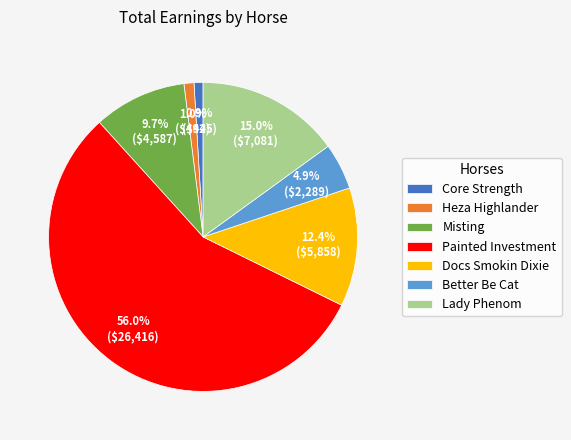

Between Docs Smokin Dixie and Better Be Cat, which is larger?

Docs Smokin Dixie